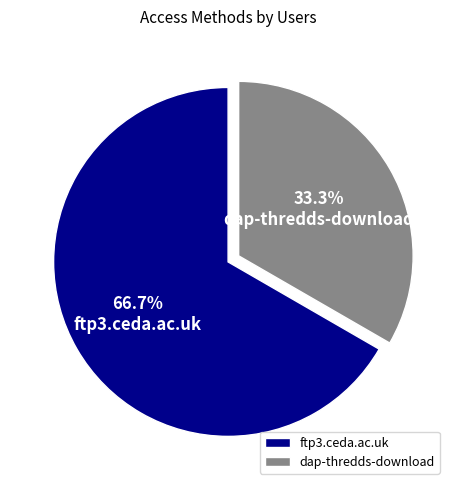

To the nearest percent, what portion does dap-thredds-download represent?

33%